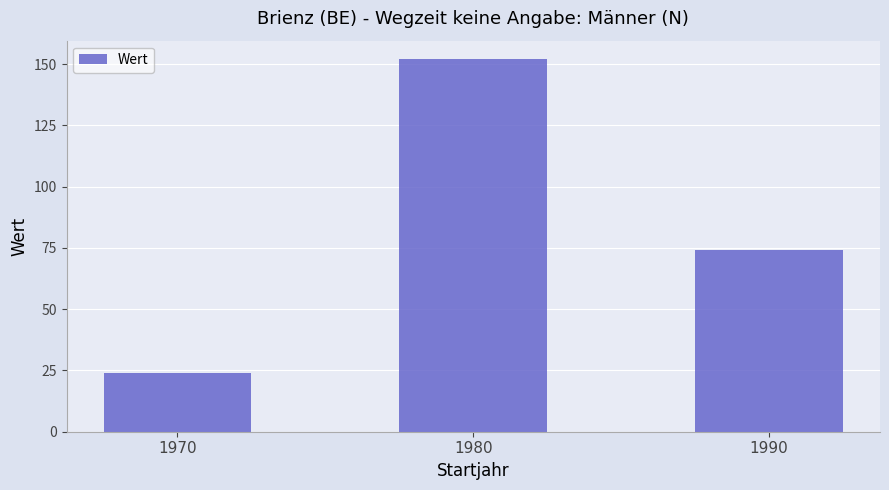

How many bars are there in total?

3